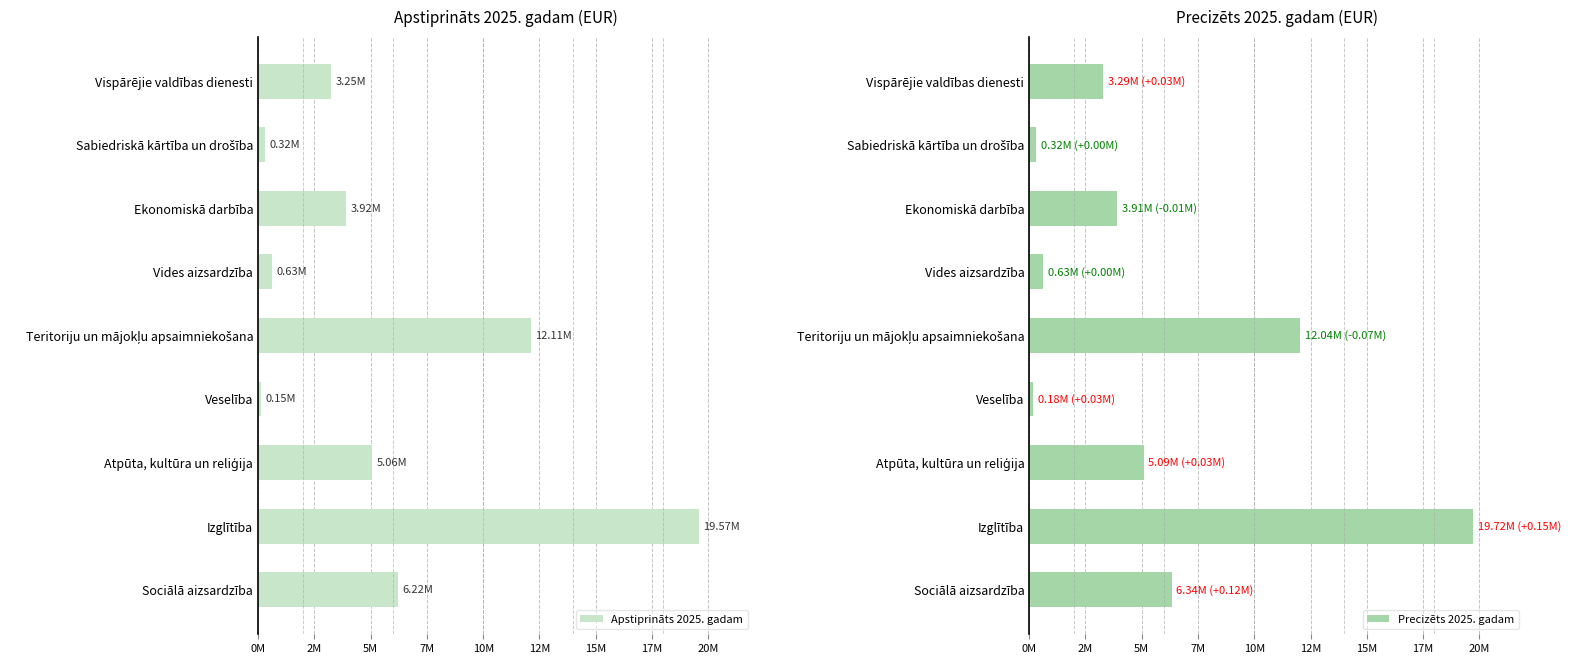

Are the bars grouped side by side (vs. stacked)?

Yes